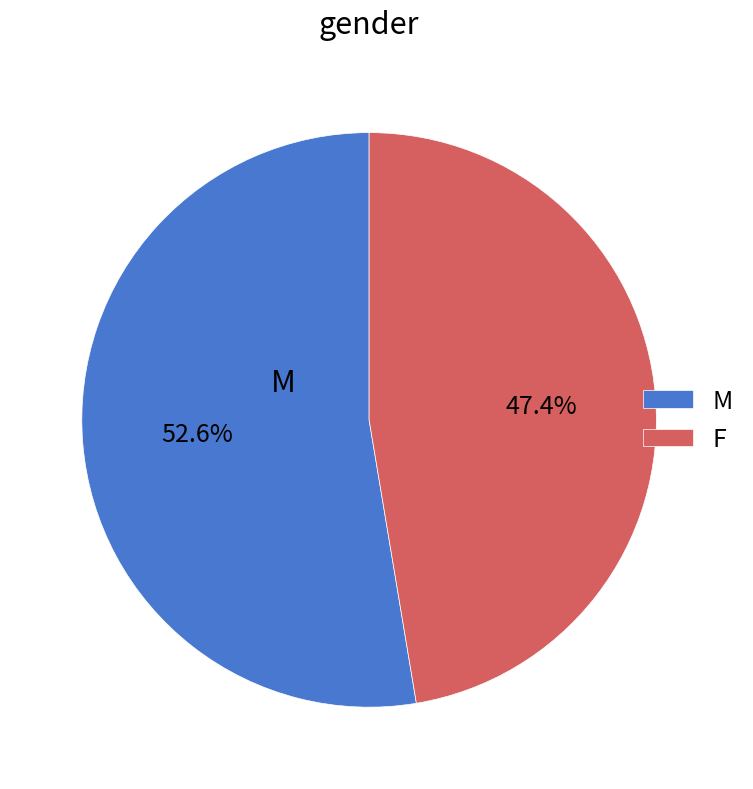

What is the ratio of the value at F to the value at M?

0.9